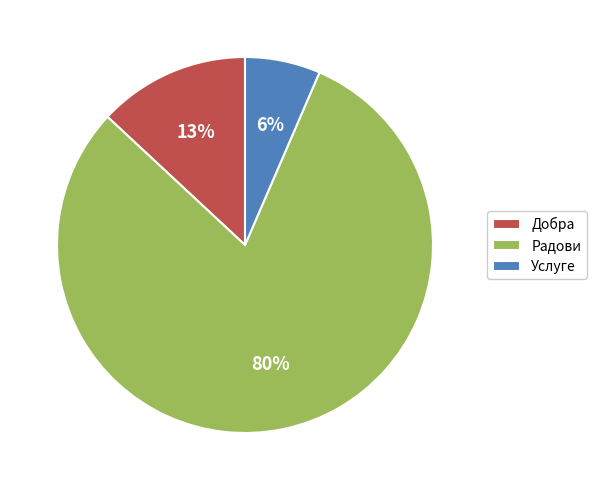

The Услуге slice represents 13% of the pie. True or false?

False